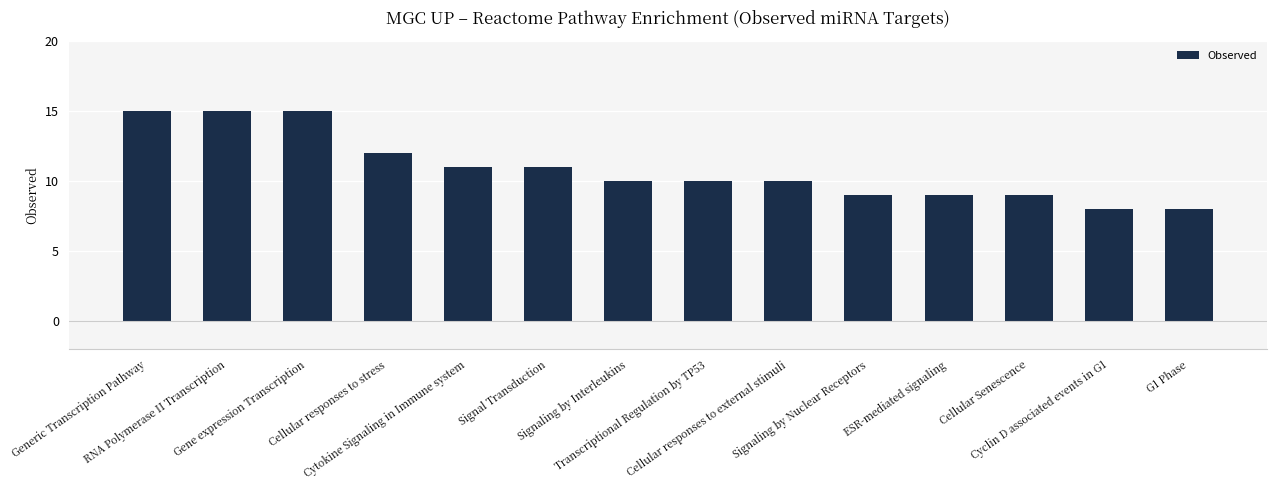

Reading left to right, list all the values displayed in this chart.

Generic Transcription Pathway=15	RNA Polymerase II Transcription=15	Gene expression Transcription=15	Cellular responses to stress=12	Cytokine Signaling in Immune system=11	Signal Transduction=11	Signaling by Interleukins=10	Transcriptional Regulation by TP53=10	Cellular responses to external stimuli=10	Signaling by Nuclear Receptors=9	ESR-mediated signaling=9	Cellular Senescence=9	Cyclin D associated events in G1=8	G1 Phase=8